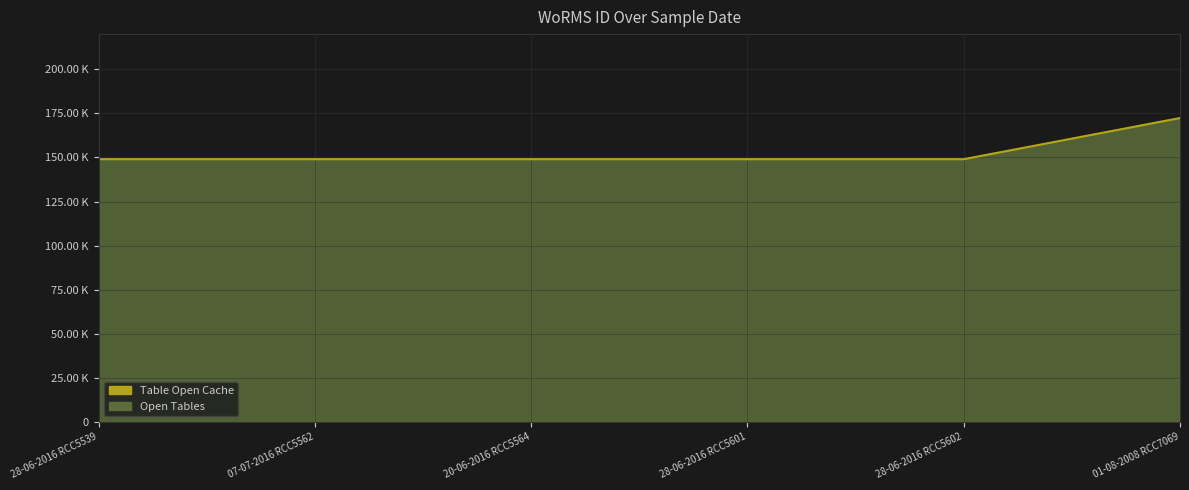

Reading left to right, transcribe all the data shown in this chart.

149015	149015	149015	149015	149015	172375